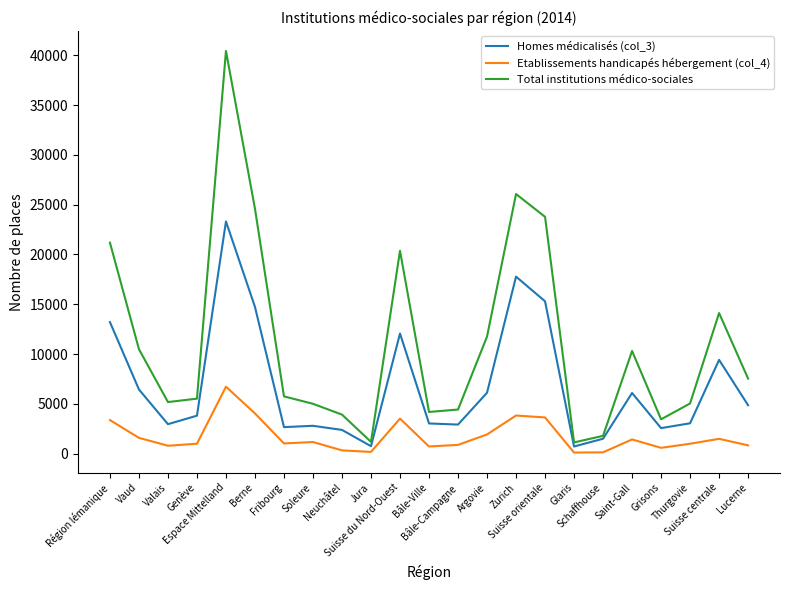

At how many categories does at least one series exceed 13565?

7